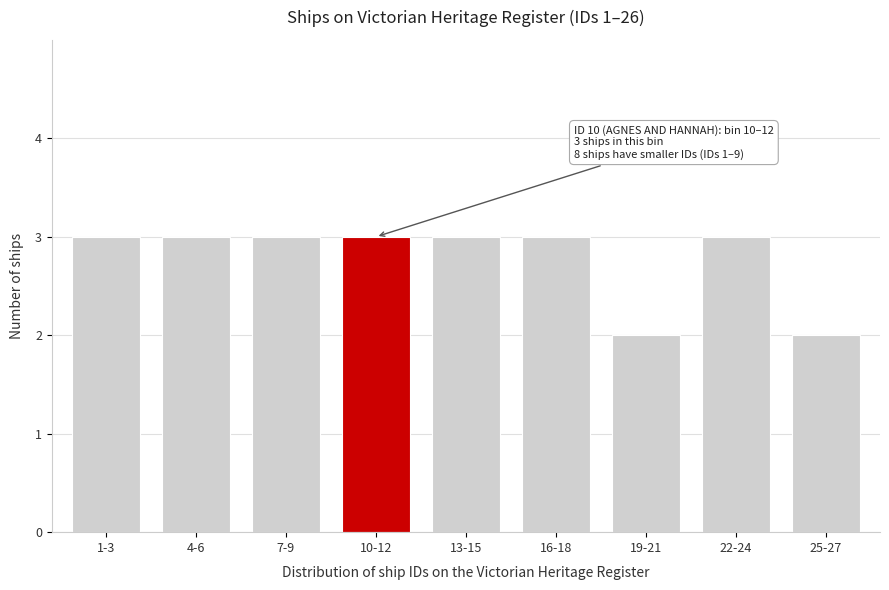

Reading left to right, transcribe all the data shown in this chart.

1-3=3	4-6=3	7-9=3	10-12=3	13-15=3	16-18=3	19-21=2	22-24=3	25-27=2